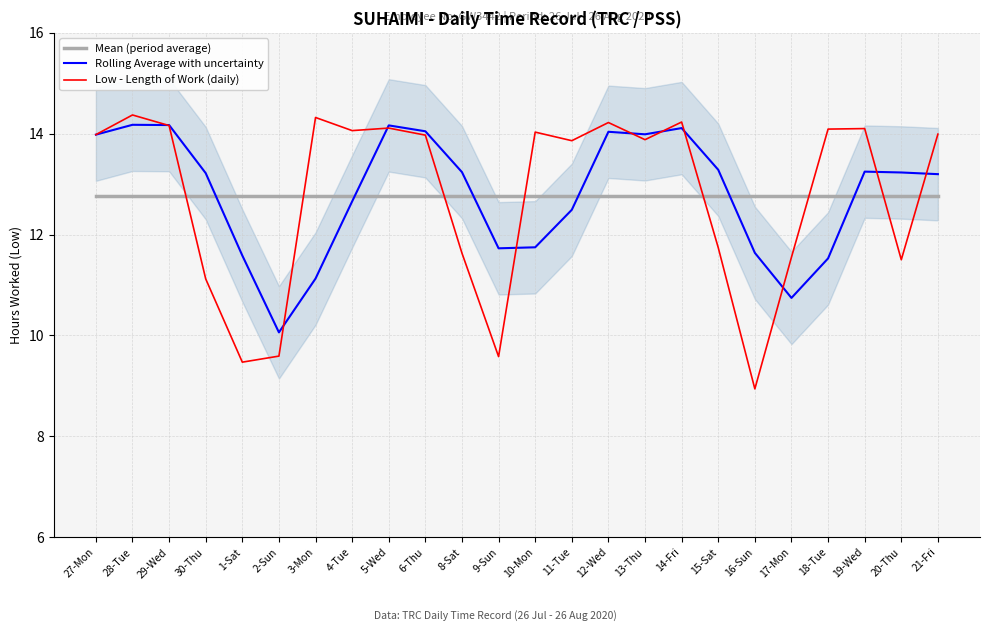

What are all the series names shown in the legend?

Mean (period average), Rolling Average with uncertainty, Low - Length of Work (daily)